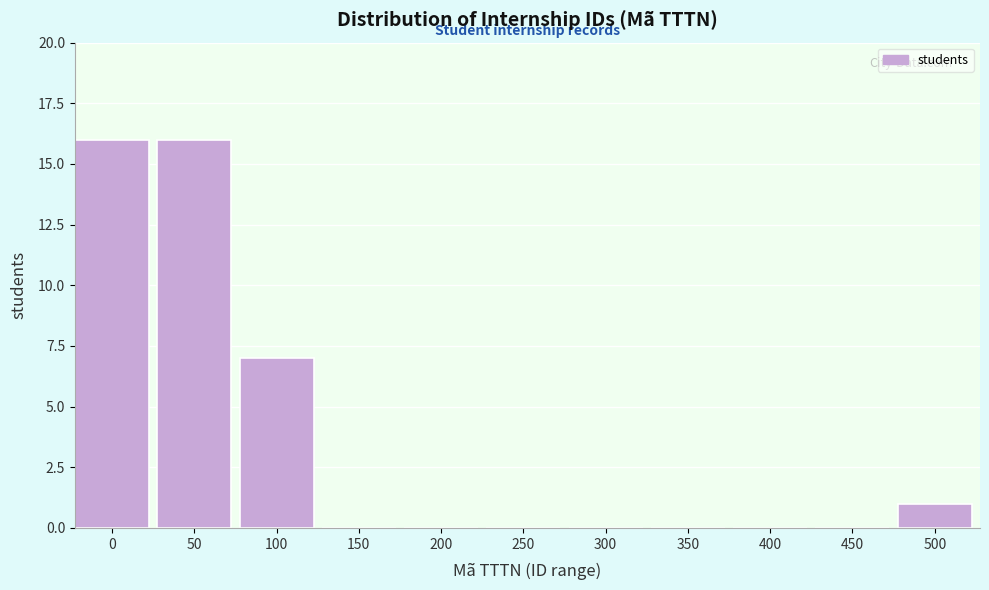

Reading right to left, list all the values displayed in this chart.

500=1	450=0	400=0	350=0	300=0	250=0	200=0	150=0	100=7	50=16	0=16